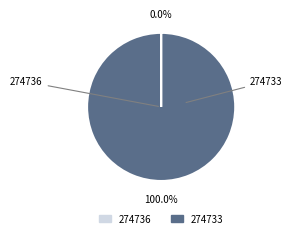

Which category has the biggest portion of the pie?

274733